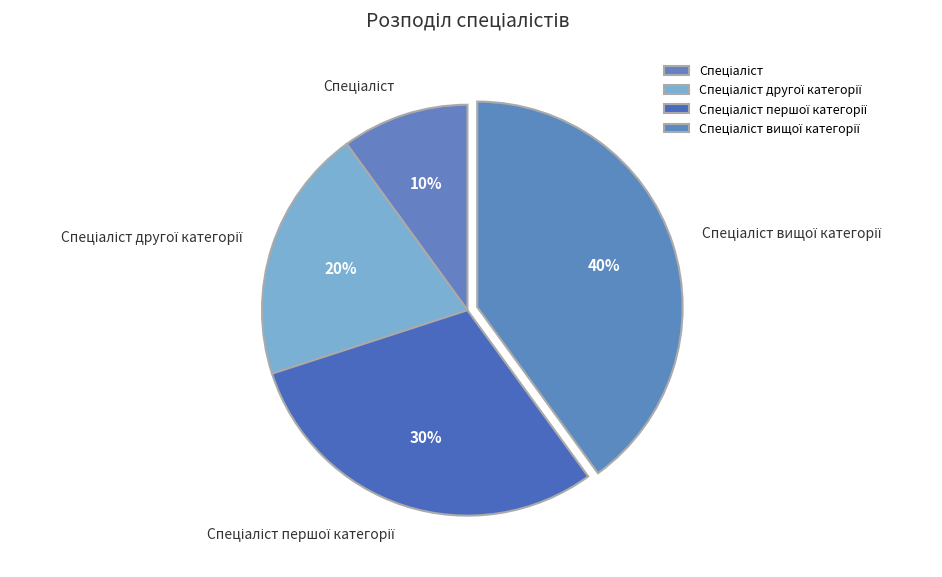

Is there any slice that represents more than half of the pie?

No